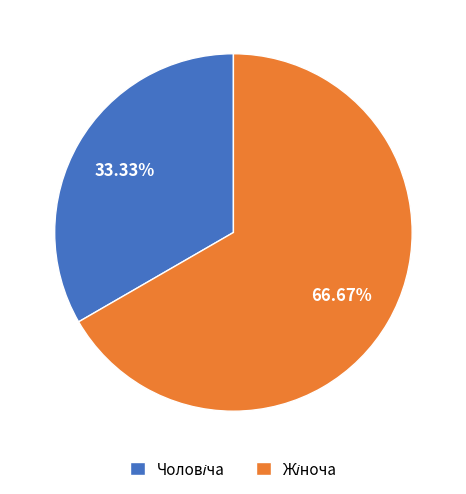

Is there any slice that represents more than half of the pie?

Yes